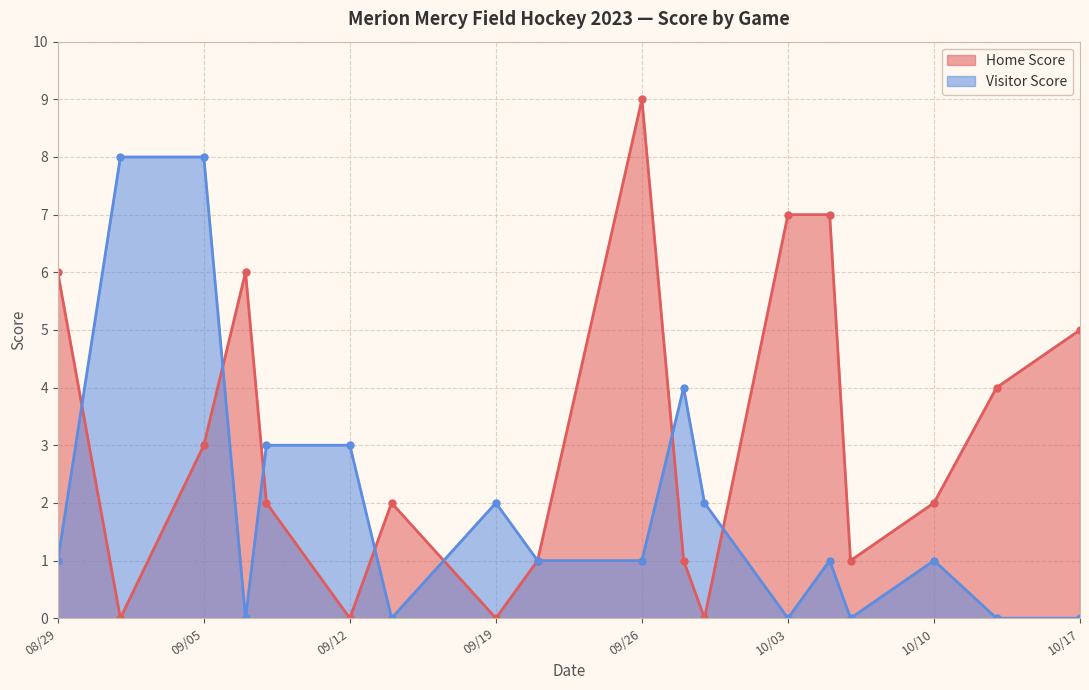

Reading right to left, transcribe all the data shown in this chart.

Home Score: 5	4	2	1	7	7	0	1	9	1	0	2	0	2	6	3	0	6
Visitor Score: 0	0	1	0	1	0	2	4	1	1	2	0	3	3	0	8	8	1